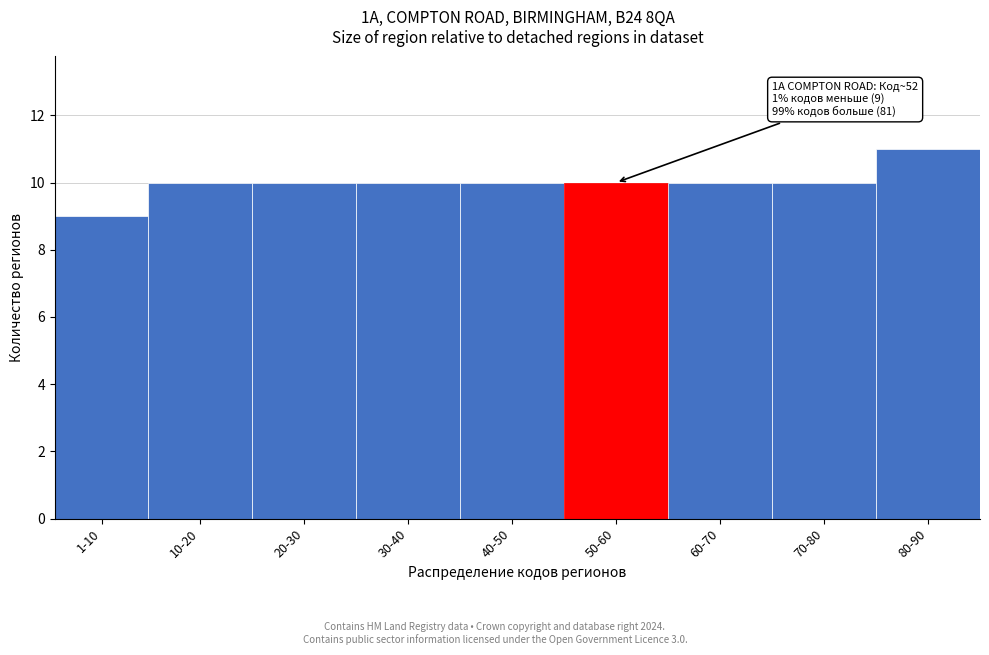

Reading right to left, what are all the values shown in this chart?

80-90=11	70-80=10	60-70=10	50-60=10	40-50=10	30-40=10	20-30=10	10-20=10	1-10=9